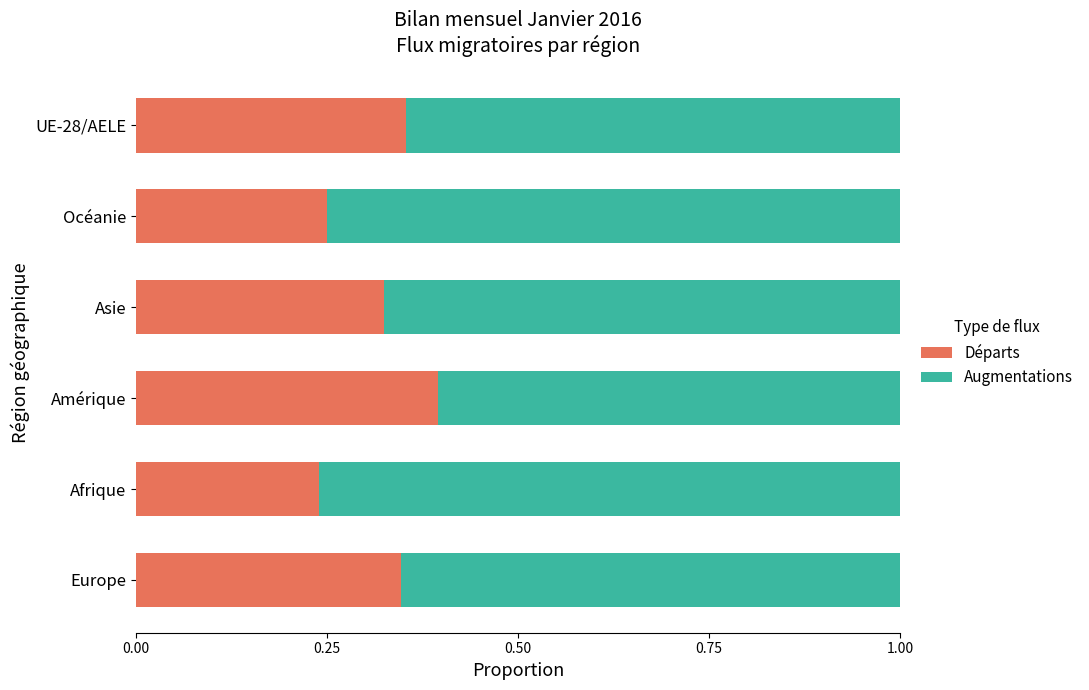

At which label does Départs reach its peak?

Amérique